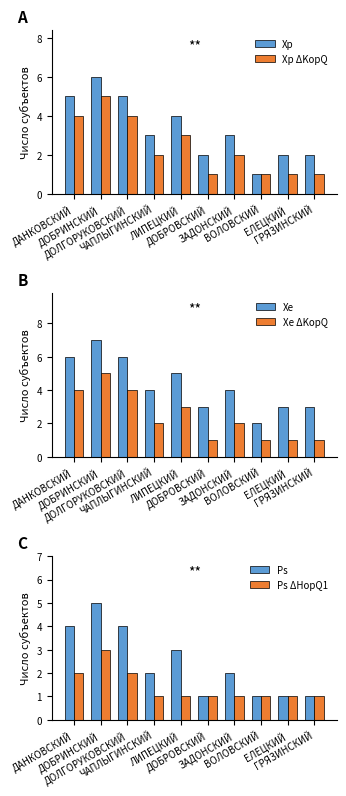

What is the difference between the Xp ΔKopQ values at ЛИПЕЦКИЙ and ЗАДОНСКИЙ?

1